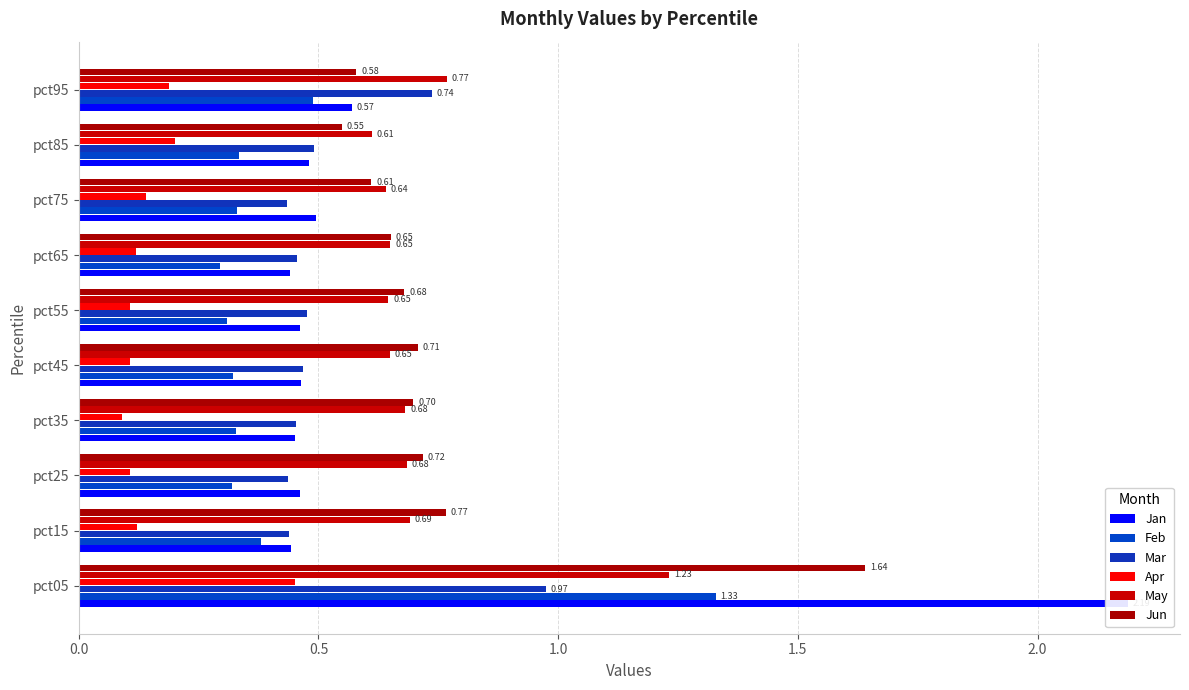

Reading left to right, transcribe all the data shown in this chart.

Jan: 2.2	0.4	0.5	0.5	0.5	0.5	0.4	0.5	0.5	0.6
Feb: 1.3	0.4	0.3	0.3	0.3	0.3	0.3	0.3	0.3	0.5
Mar: 1.0	0.4	0.4	0.5	0.5	0.5	0.5	0.4	0.5	0.7
Apr: 0.5	0.1	0.1	0.1	0.1	0.1	0.1	0.1	0.2	0.2
May: 1.2	0.7	0.7	0.7	0.6	0.6	0.7	0.6	0.6	0.8
Jun: 1.6	0.8	0.7	0.7	0.7	0.7	0.7	0.6	0.5	0.6